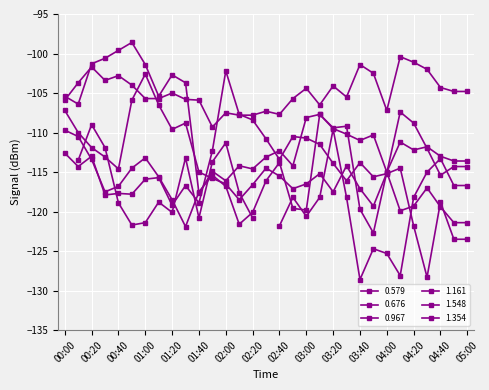

List the labels in order of 1.354 value, largest first.

03:10, 03:30, 03:20, 00:00, 00:10, 01:00, 00:20, 02:40, 00:50, 04:00, 01:50, 01:10, 02:30, 00:40, 02:00, 04:30, 00:30, 01:40, 01:20, 04:20, 04:40, 02:50, 03:40, 03:00, 04:10, 02:20, 04:50, 05:00, 02:10, 01:30, 03:50